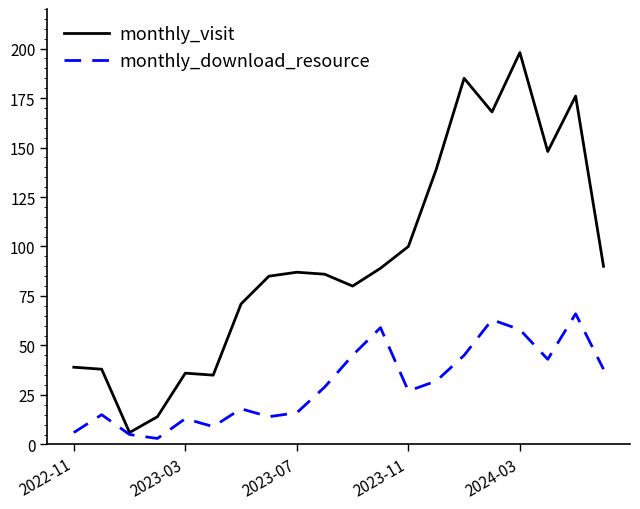

Which series has the widest spread of values?

monthly_visit